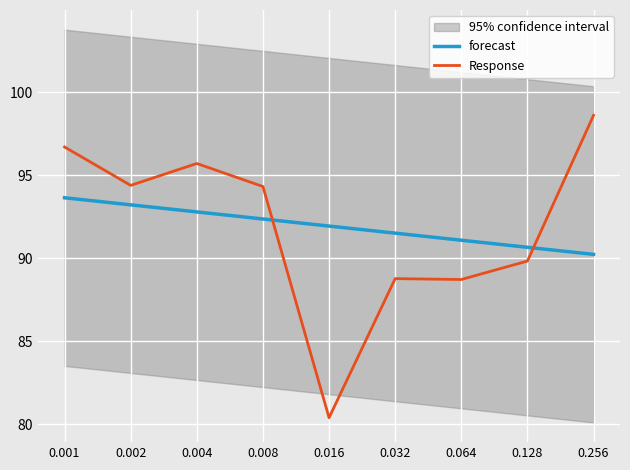

Reading left to right, extract all data points from this chart.

forecast: 0.001=93.6	0.002=93.2	0.004=92.8	0.008=92.4	0.016=91.9	0.032=91.5	0.064=91.1	0.128=90.7	0.256=90.2
Response: 0.001=96.7	0.002=94.4	0.004=95.7	0.008=94.3	0.016=80.4	0.032=88.8	0.064=88.7	0.128=89.8	0.256=98.6